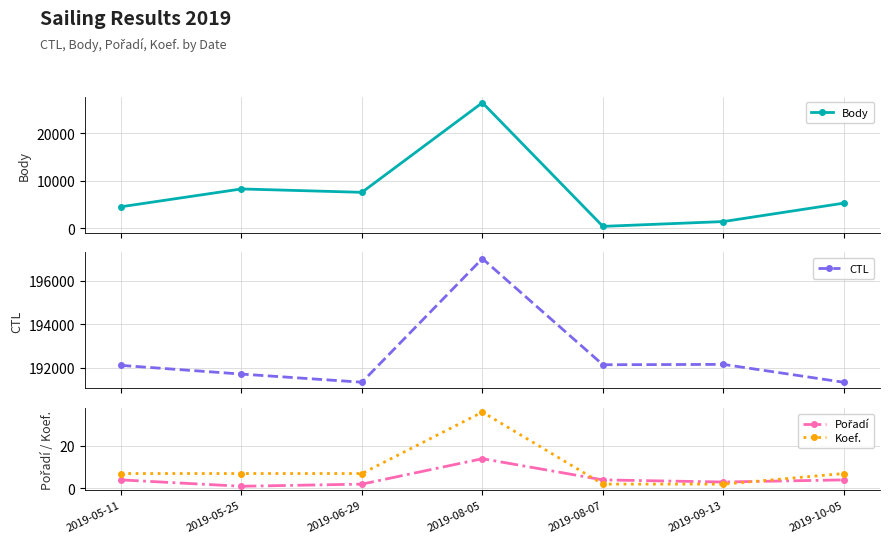

At which category is the sum across all series the highest?

2019-08-05